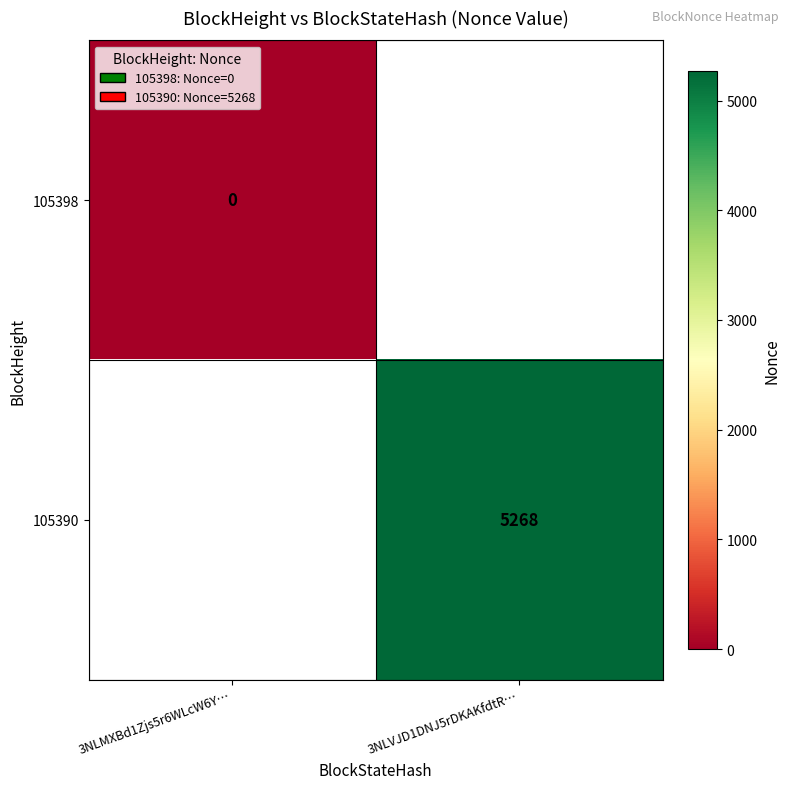

At how many categories does at least one series exceed 3363?

1